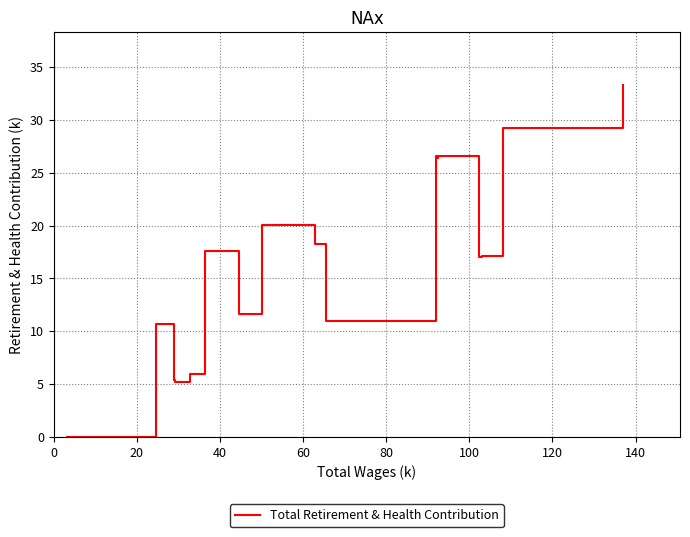

What is the greatest value displayed?

33.3